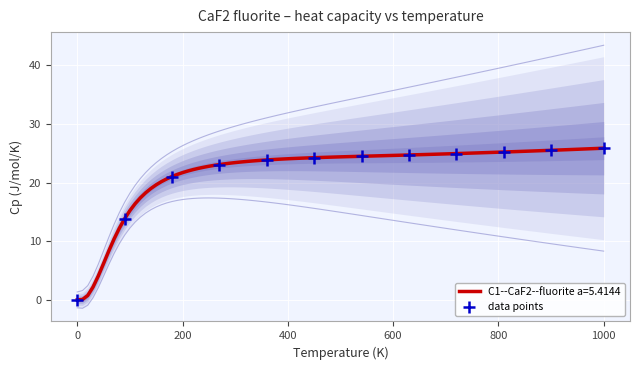

Between 0 and 400, which is larger?

400